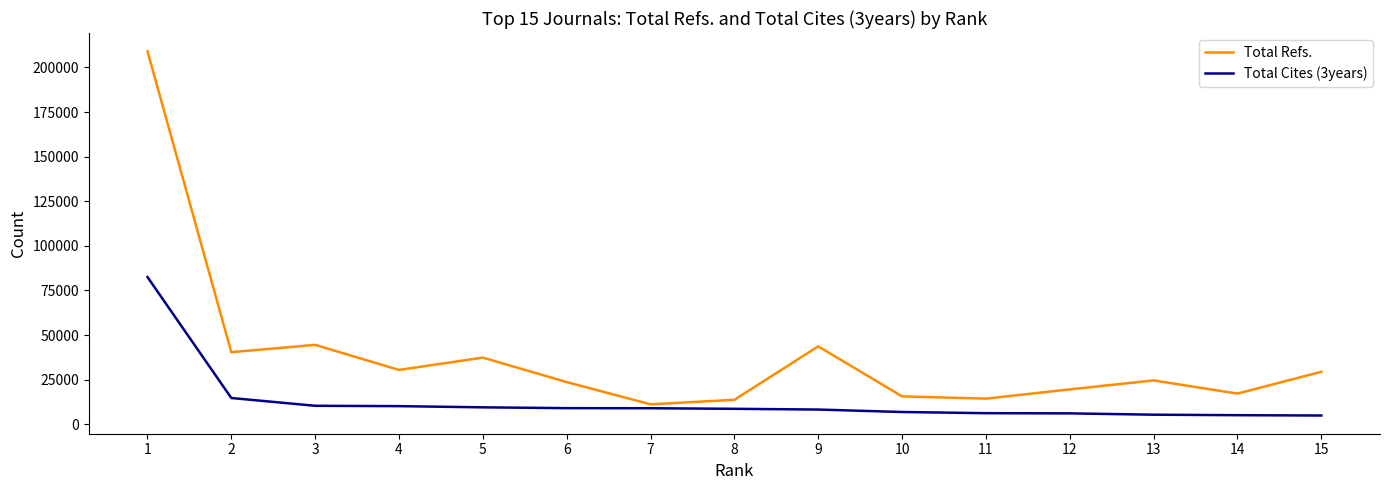

List the series in order of their overall mean, highest first.

Total Refs., Total Cites (3years)